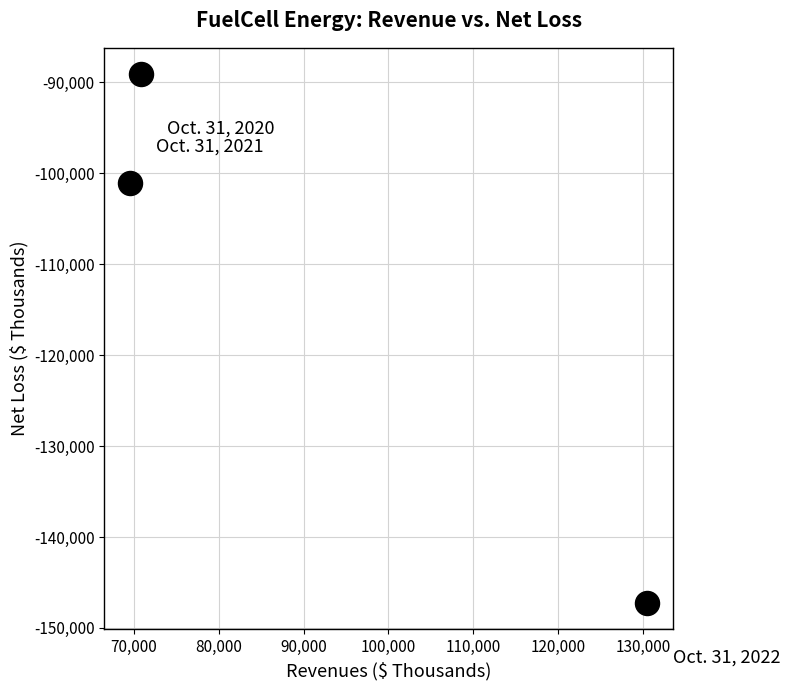

What Y value in the scatter plot is closest to -118169?

-101025